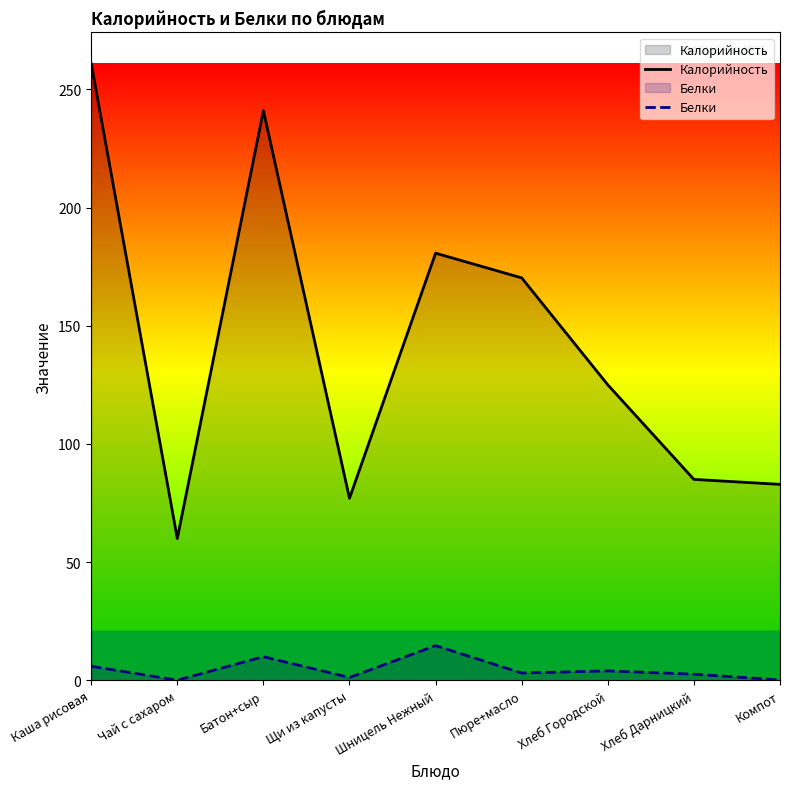

Reading left to right, extract all data points from this chart.

Калорийность: 261.0	60.0	241.0	77.0	180.7	170.2	125.0	85.0	82.9
Белки: 6.0	0.1	10.0	1.2	14.7	3.1	4.0	2.6	0.1